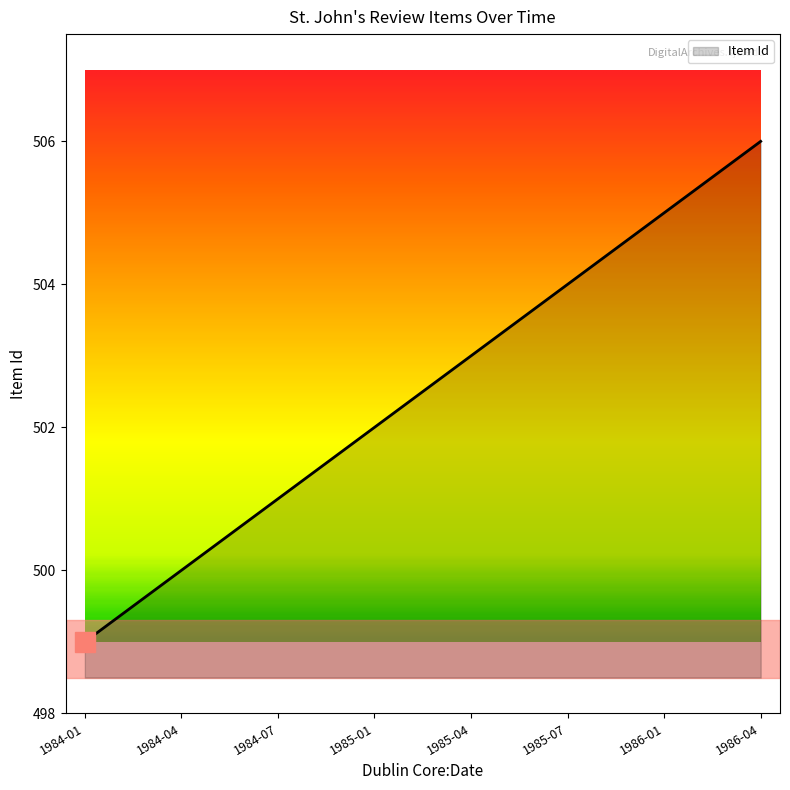

What is the sum of the values at 1985-01 and 1984-07?

1003